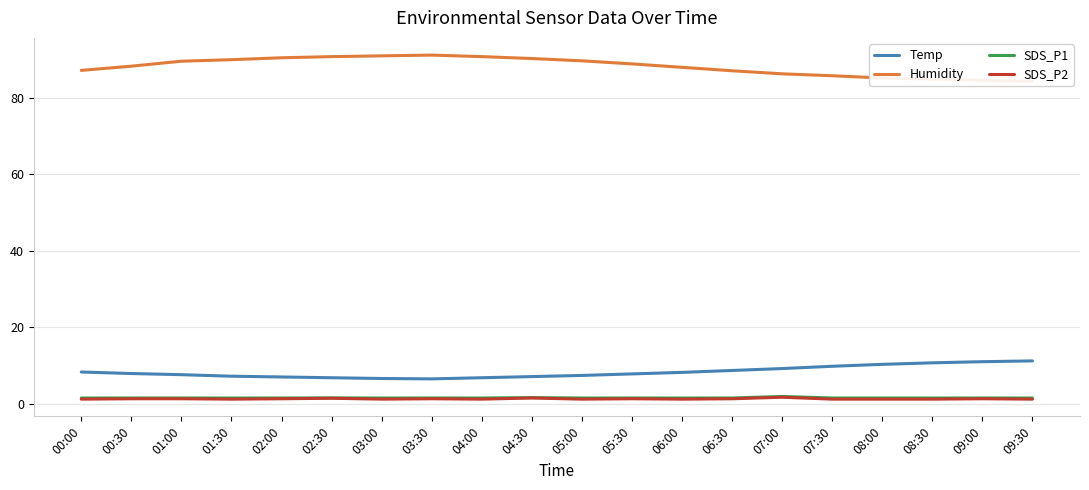

What is the value of the Humidity point at the 1st from the left?

87.2